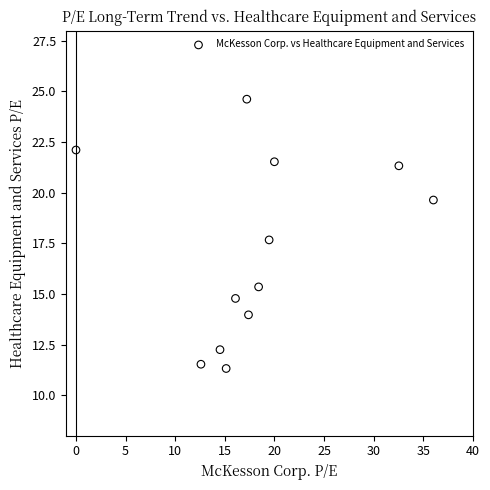

What is the average Y value?

17.2